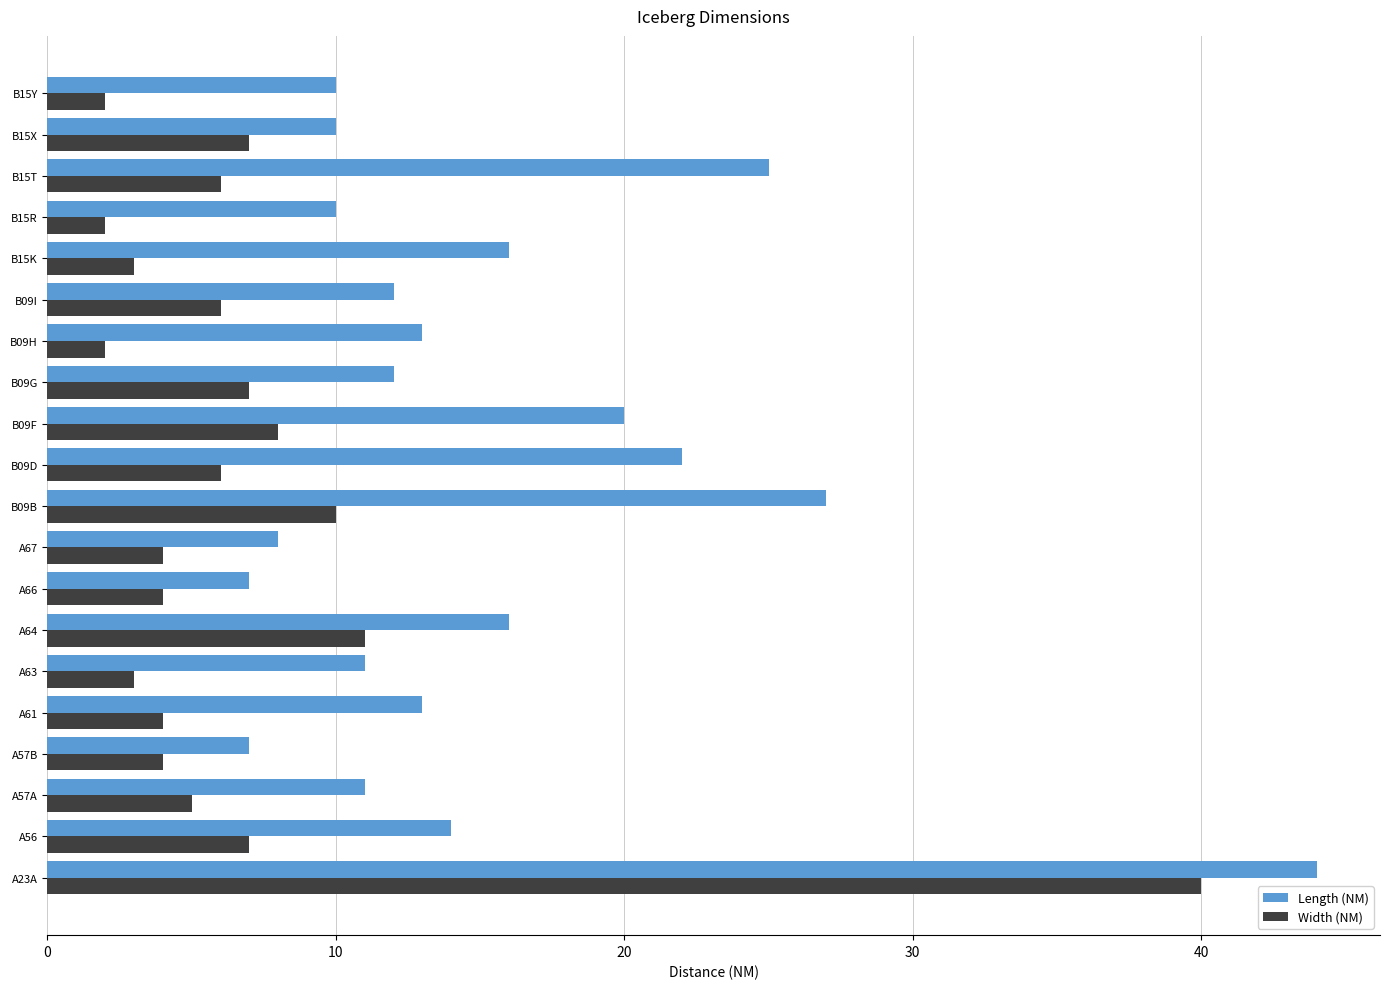

At A23A, list the series in order from smallest to largest.

Width (NM), Length (NM)